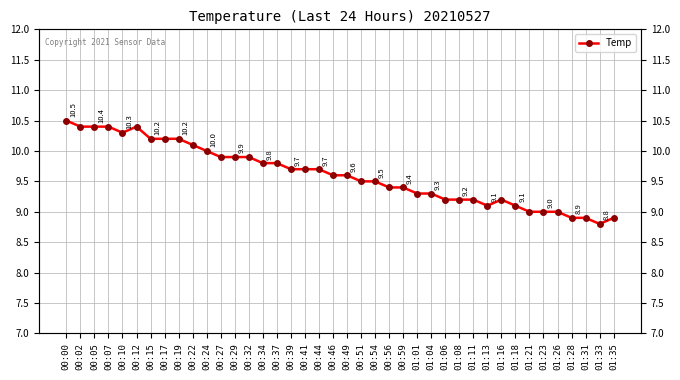

Reading left to right, what are all the values shown in this chart?

00:00=10.5	00:02=10.4	00:05=10.4	00:07=10.4	00:10=10.3	00:12=10.4	00:15=10.2	00:17=10.2	00:19=10.2	00:22=10.1	00:24=10.0	00:27=9.9	00:29=9.9	00:32=9.9	00:34=9.8	00:37=9.8	00:39=9.7	00:41=9.7	00:44=9.7	00:46=9.6	00:49=9.6	00:51=9.5	00:54=9.5	00:56=9.4	00:59=9.4	01:01=9.3	01:04=9.3	01:06=9.2	01:08=9.2	01:11=9.2	01:13=9.1	01:16=9.2	01:18=9.1	01:21=9.0	01:23=9.0	01:26=9.0	01:28=8.9	01:31=8.9	01:33=8.8	01:35=8.9